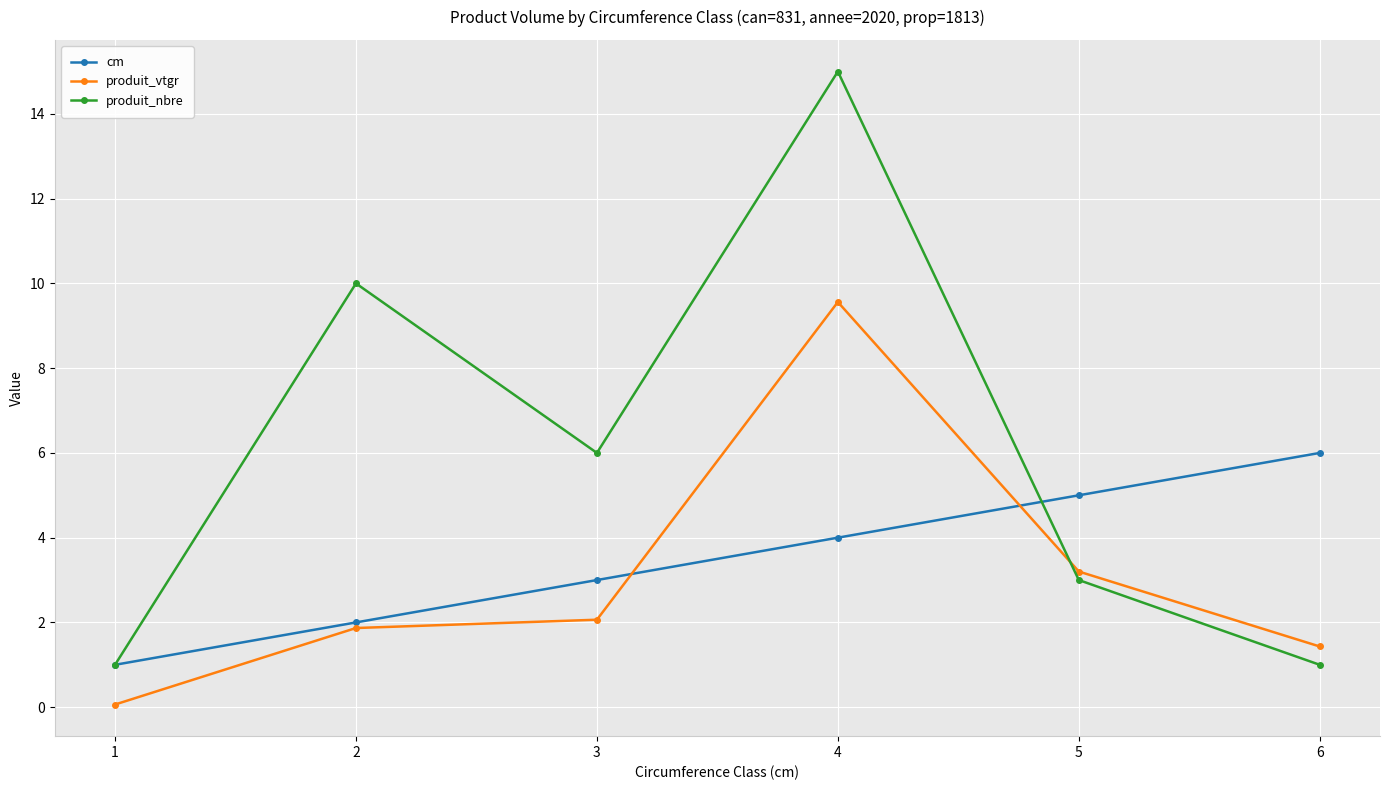

How many series are shown in this chart?

3